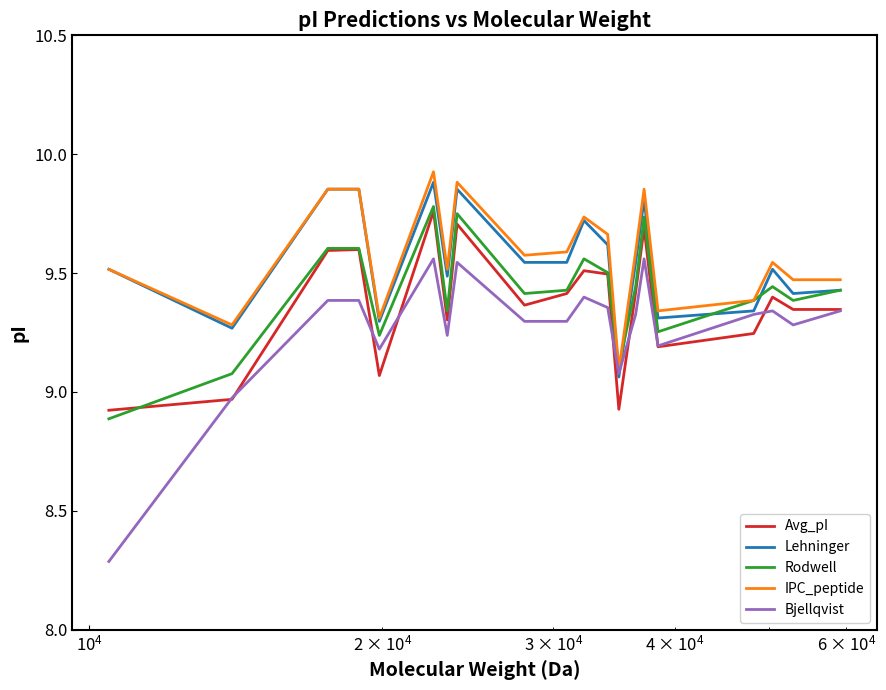

Does the chart have visible grid lines?

No